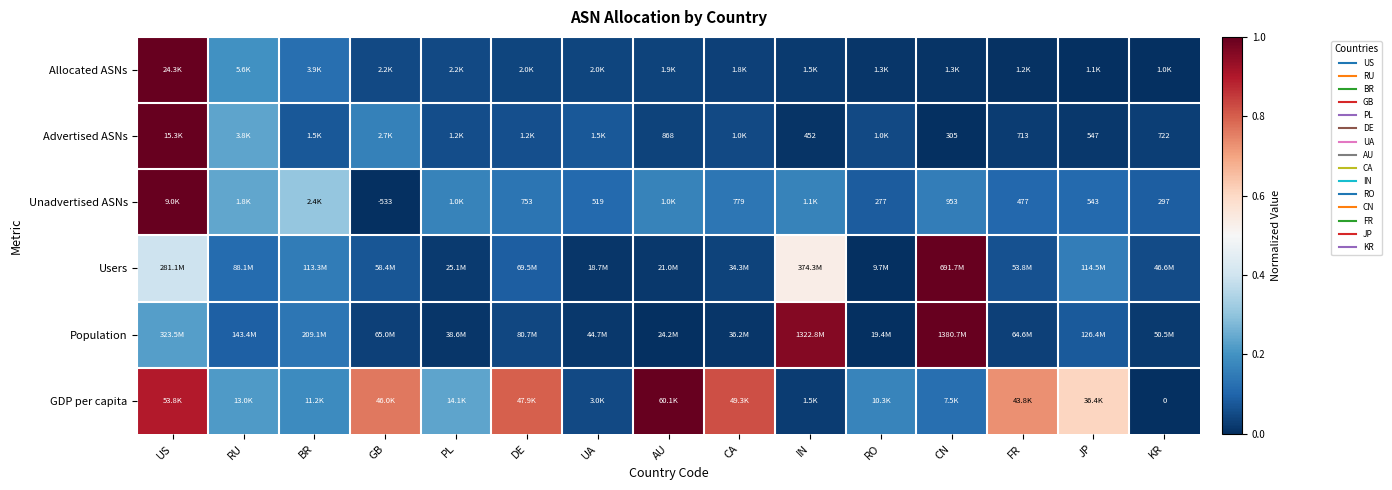

Is the value of Population at CN greater than the value of Advertised ASNs at UA?

Yes